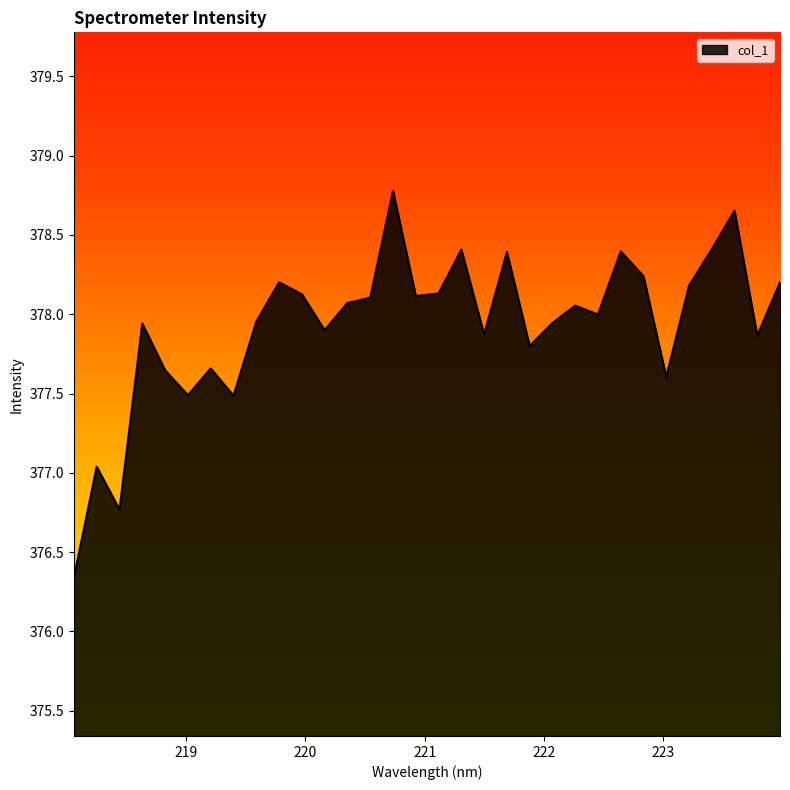

What is the maximum value shown in the chart?

378.8